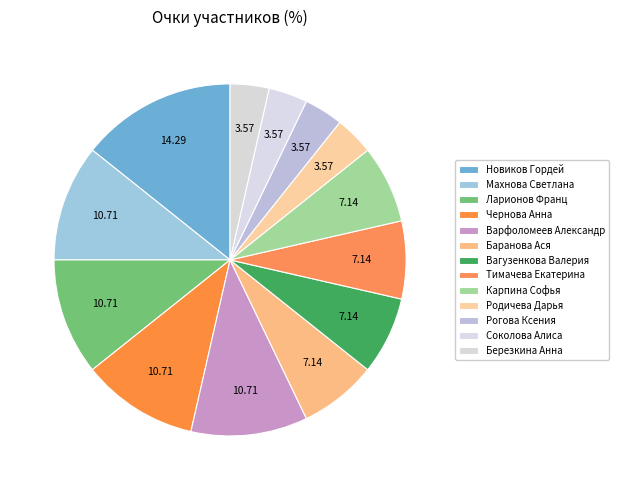

How many slices are in this pie chart?

13